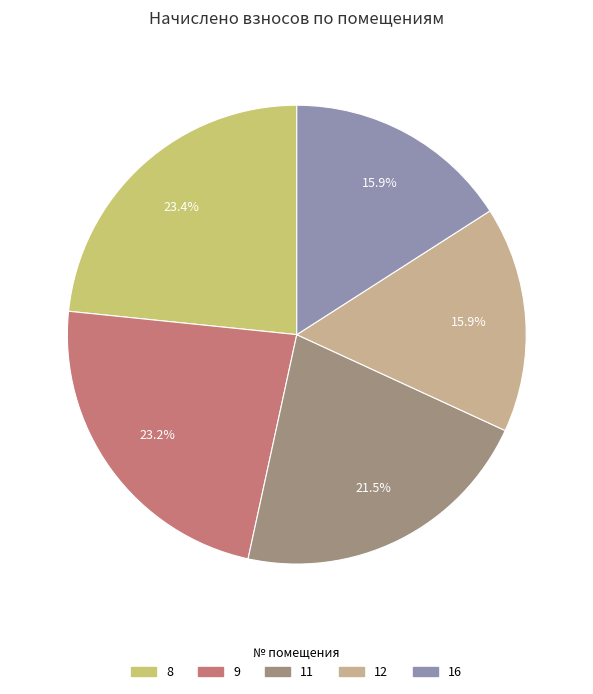

Does any single category account for the majority?

No